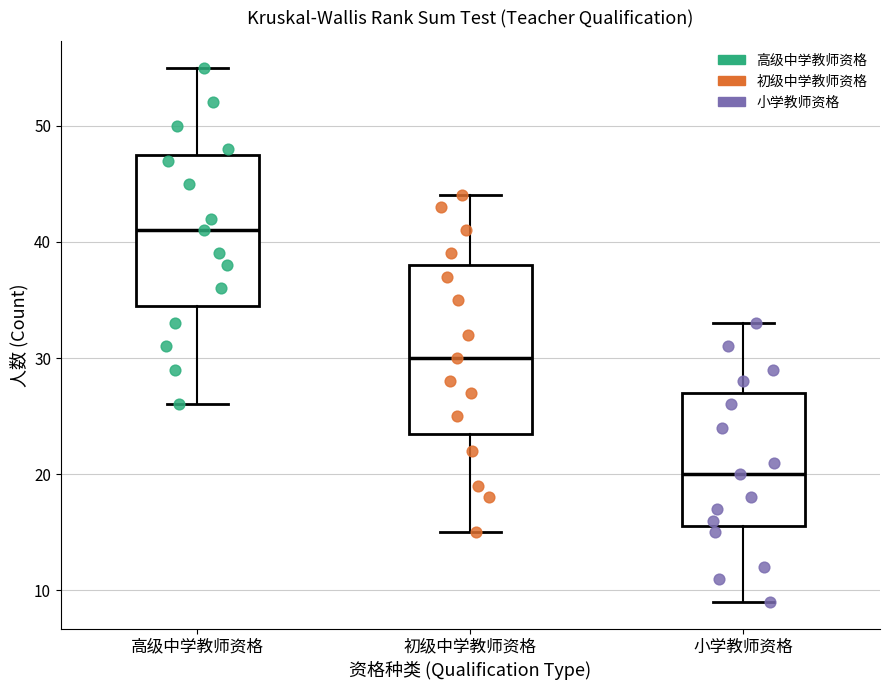

Where does the lower whisker of the box for 小学教师资格 end on the y-axis? The values are not printed on the chart, so give them approximately, as read against the axis.

9